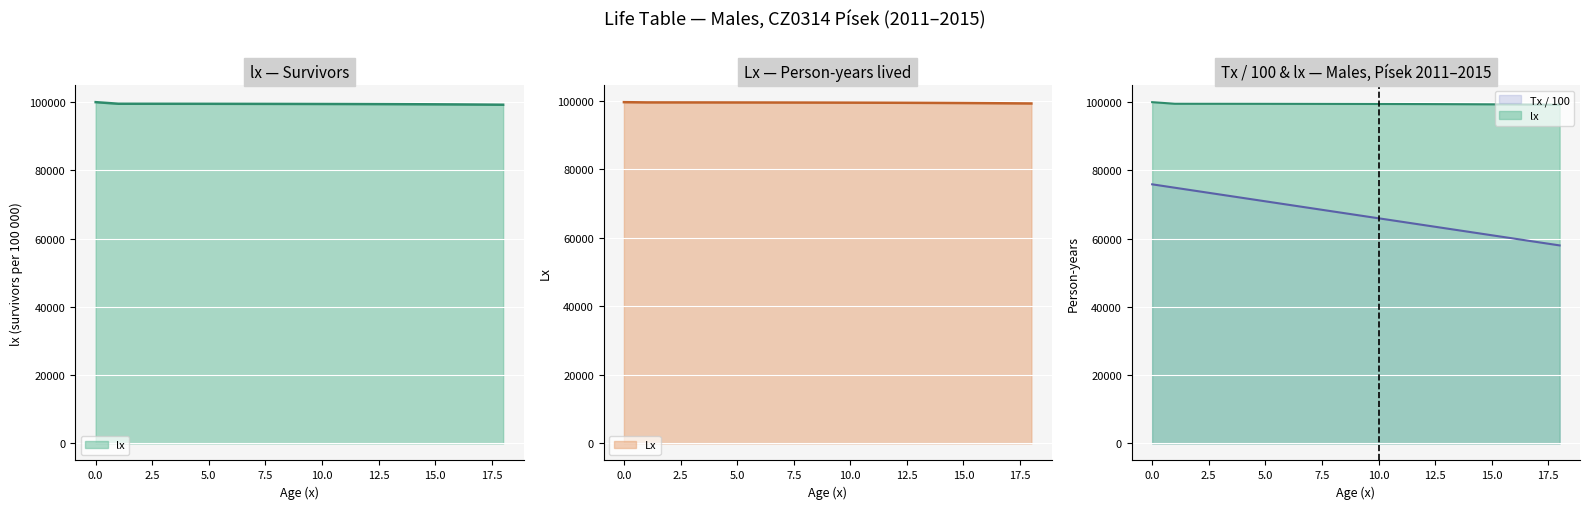

The lx series shows 33259.8 at 8. True or false?

False